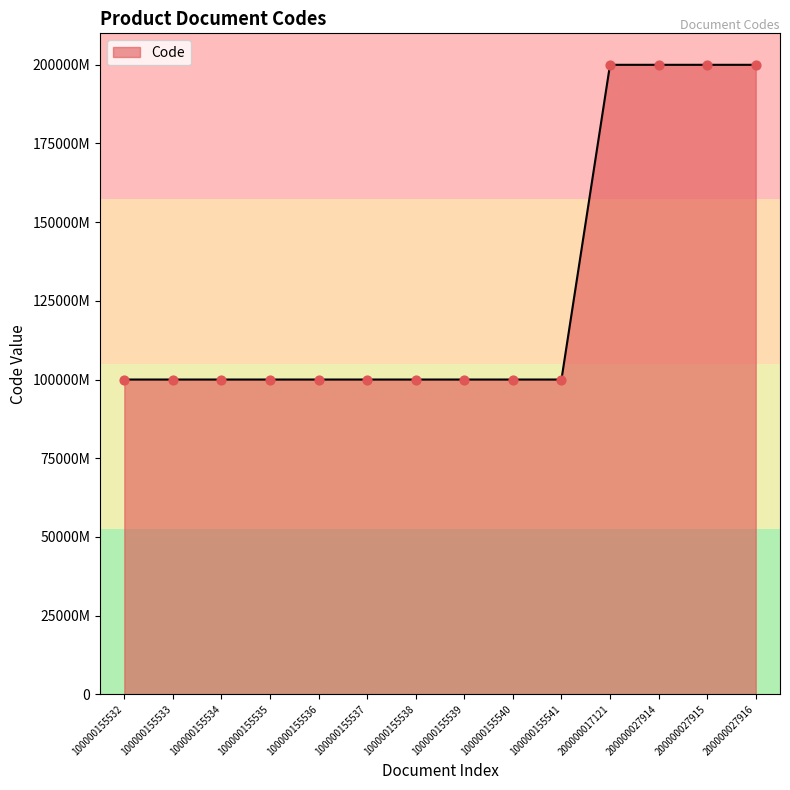

What is the ratio of the value at 100000155537 to the value at 200000027916?

0.5